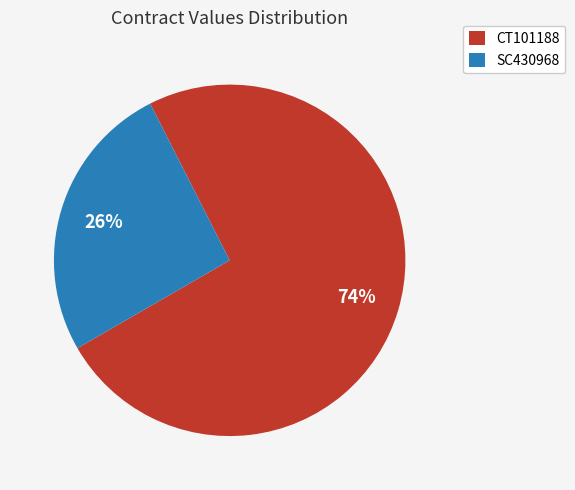

Is CT101188 the majority of the pie?

Yes